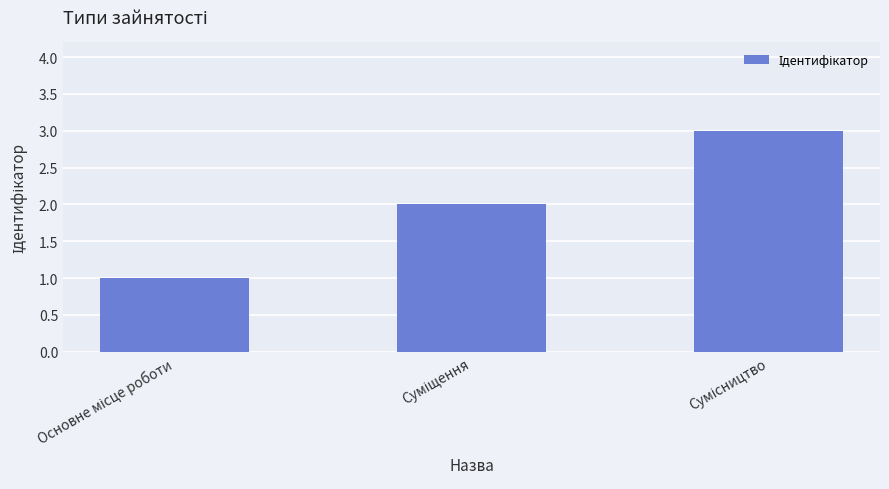

What is the sum of all values?

6